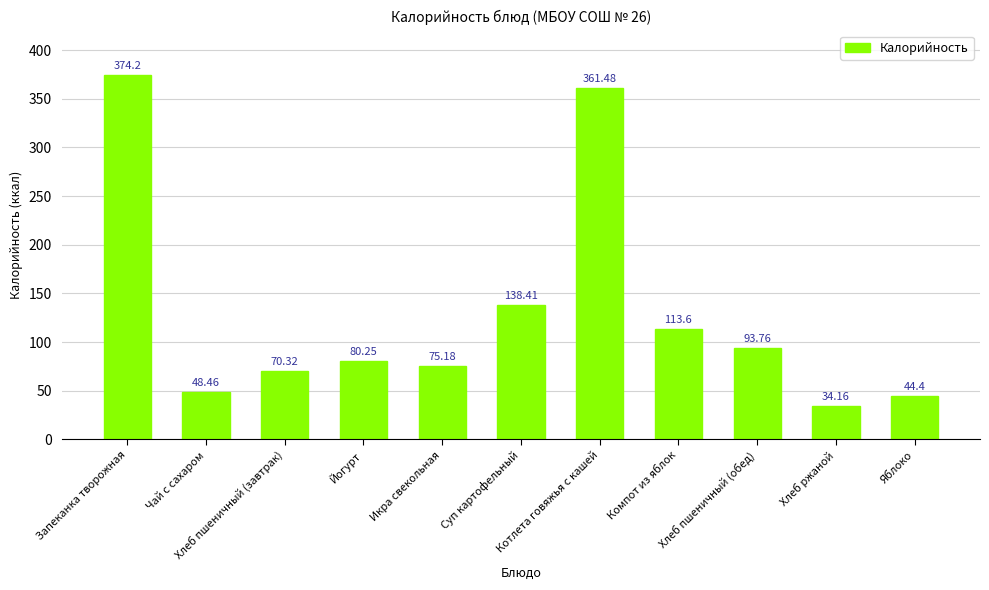

What is the sum of all values?

1434.2